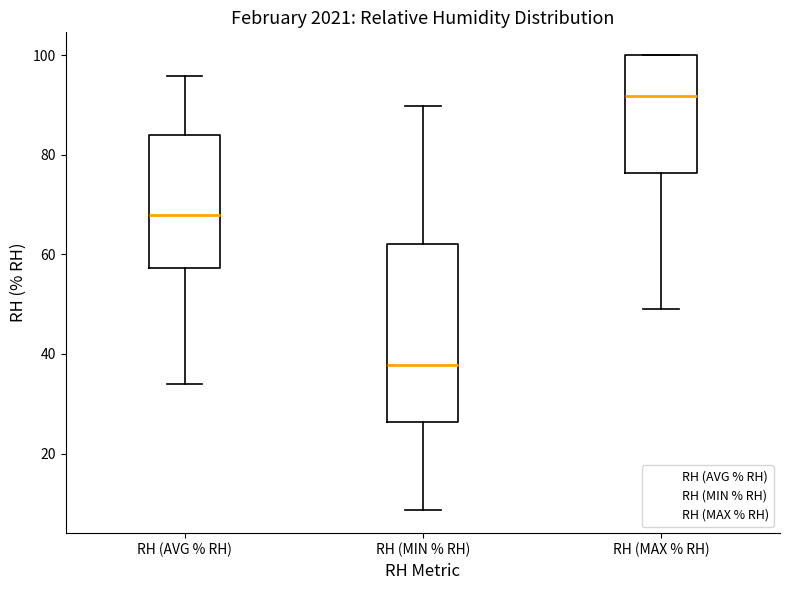

Where is the upper edge of the box for RH (MIN % RH) on the y-axis? The values are not printed on the chart, so give them approximately, as read against the axis.

62